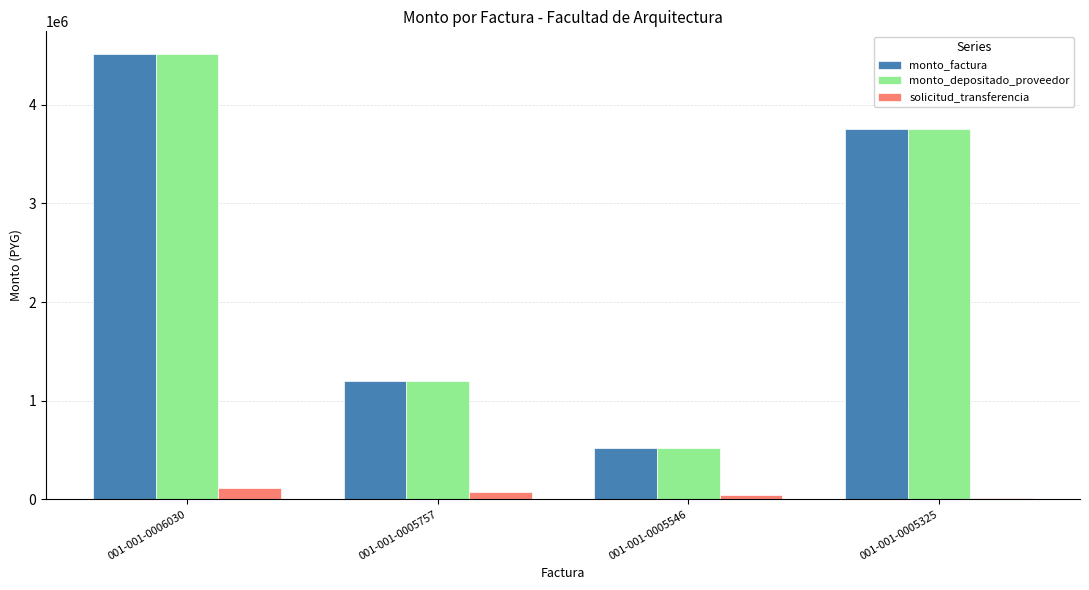

Is the value of solicitud_transferencia at 001-001-0005546 greater than the value of monto_factura at 001-001-0005546?

No